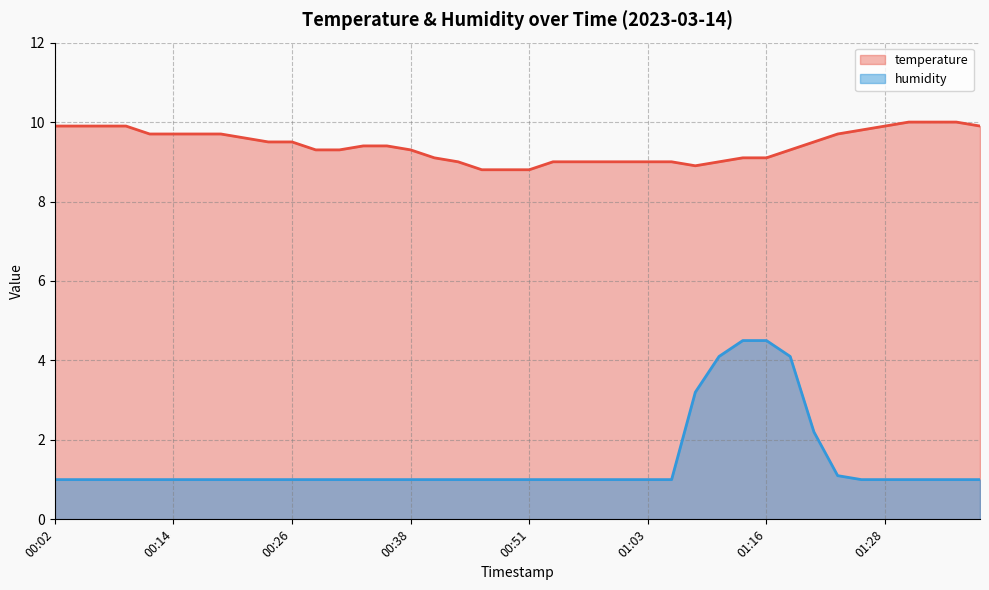

How many lines are shown in the chart?

2